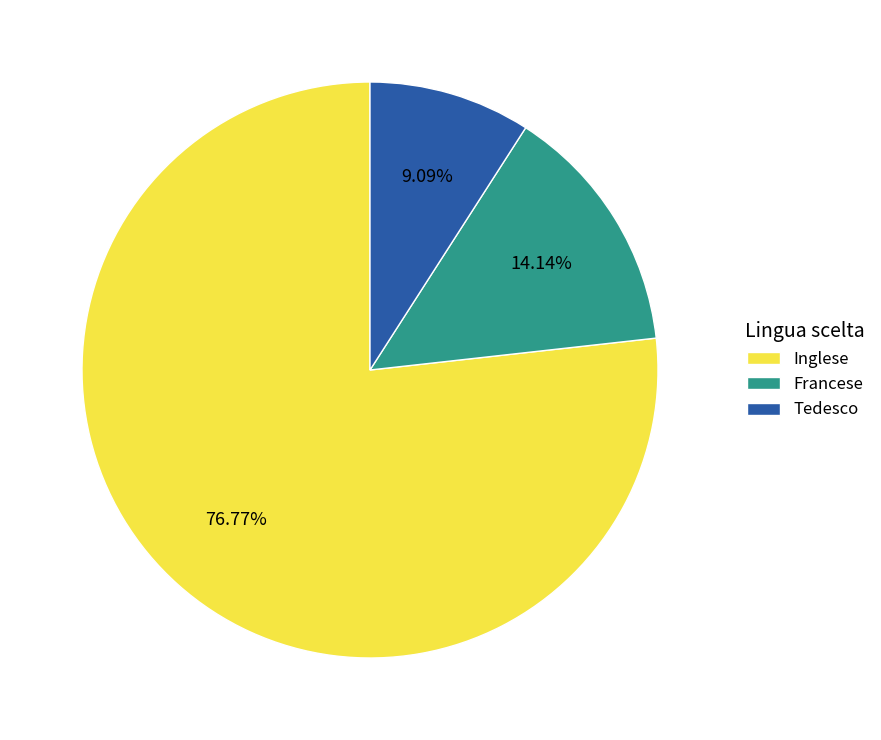

True or false: Inglese accounts for 91% of the total.

False